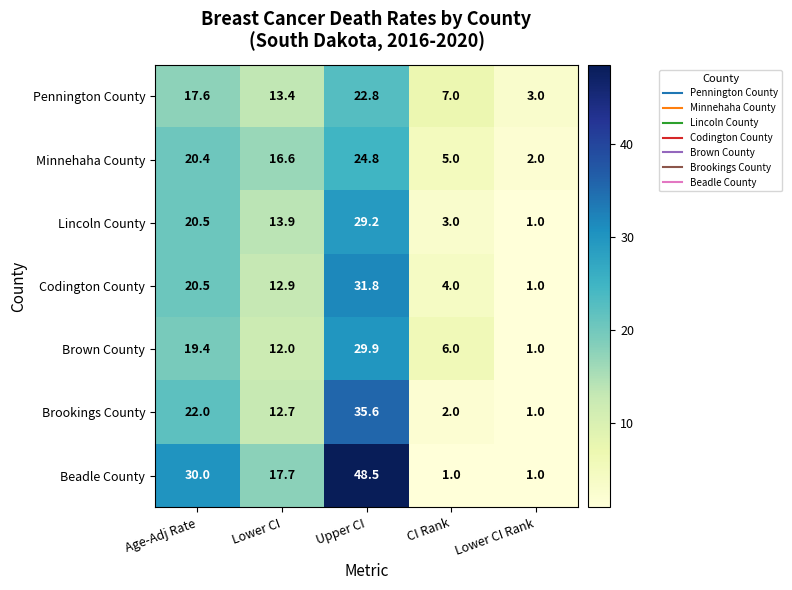

Is it true that Brown County equals 3.2 at Lower CI?

False